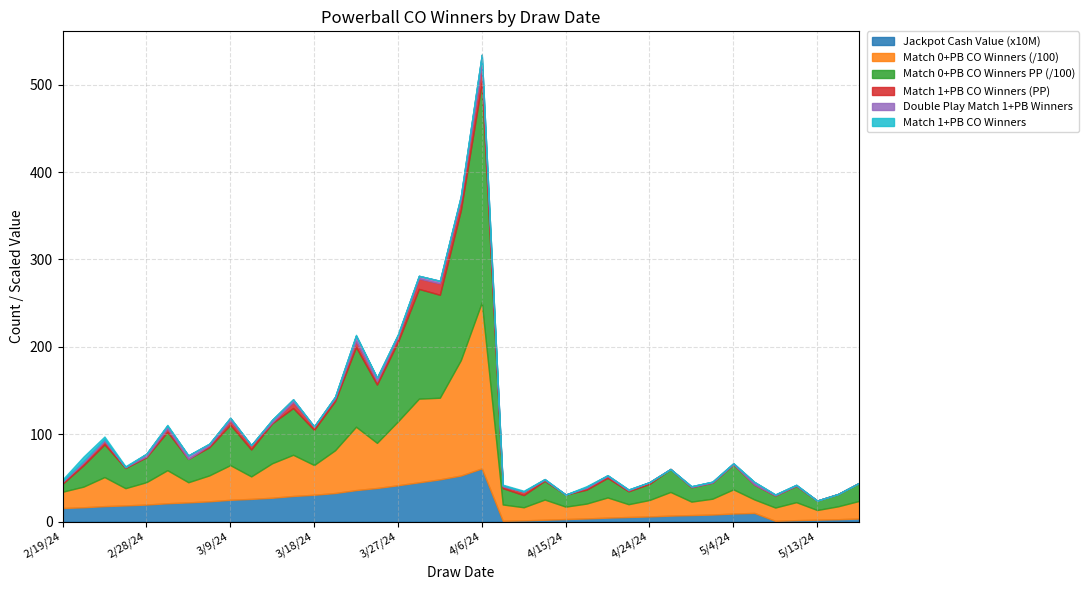

What is the label of the 6th point from the left?

3/2/24